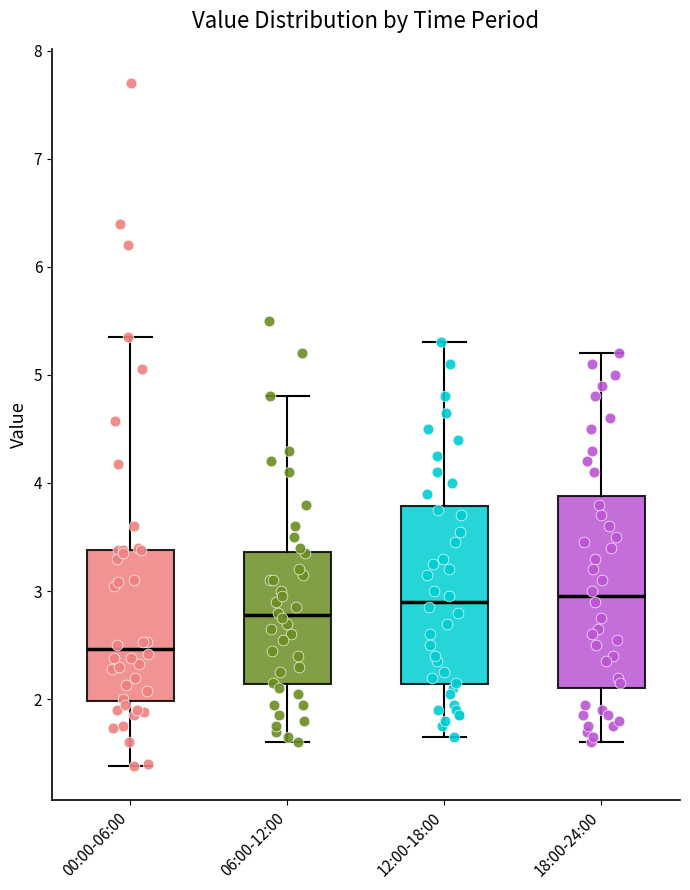

Which box is the tallest, from its lower edge to its upper edge?

18:00-24:00